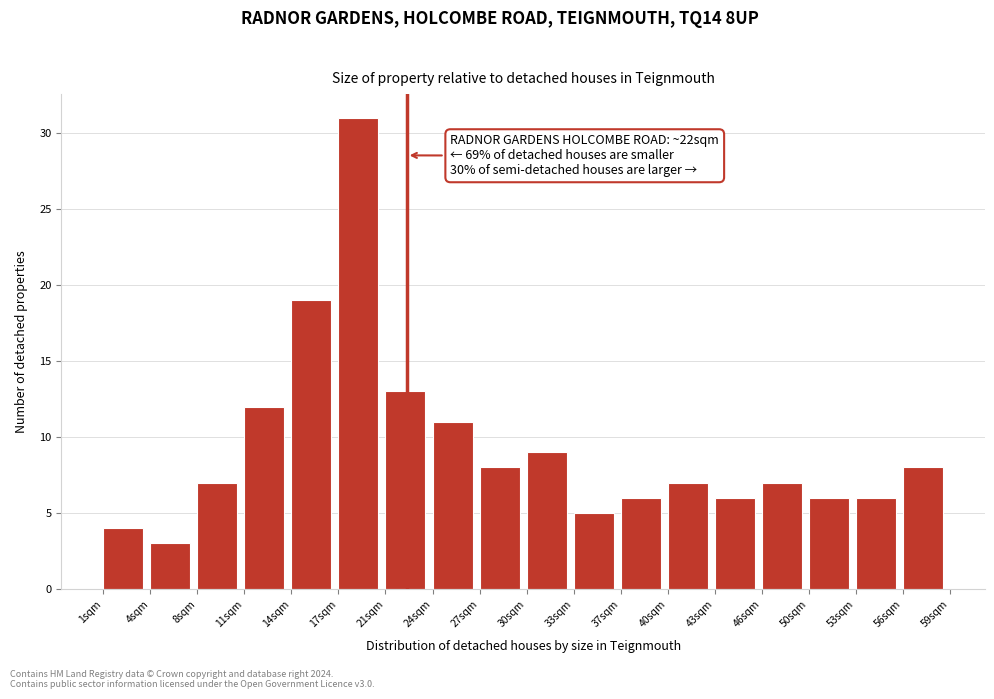

Which range on the x-axis has the tallest bar?

17.5 to 20.5